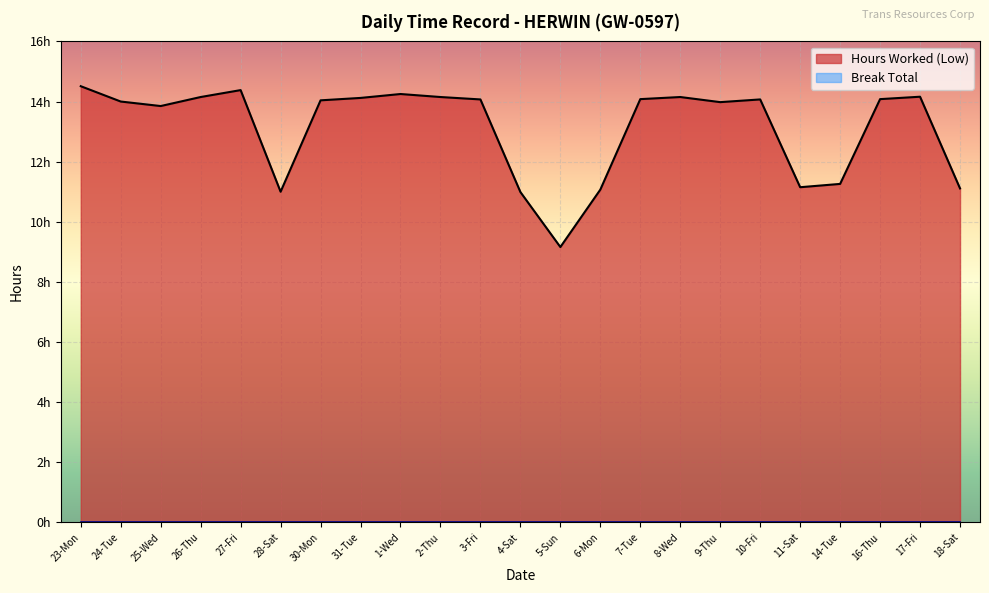

List the labels in order of value, smallest first.

5-Sun, 4-Sat, 28-Sat, 6-Mon, 18-Sat, 11-Sat, 14-Tue, 25-Wed, 9-Thu, 24-Tue, 30-Mon, 3-Fri, 10-Fri, 7-Tue, 16-Thu, 31-Tue, 26-Thu, 2-Thu, 8-Wed, 17-Fri, 1-Wed, 27-Fri, 23-Mon